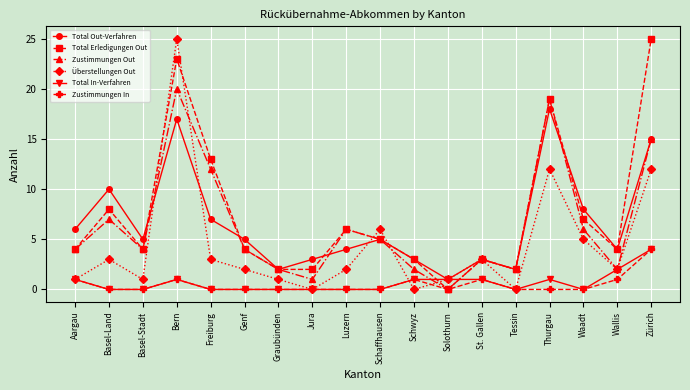

Which series has the largest total across all categories?

Total Erledigungen Out